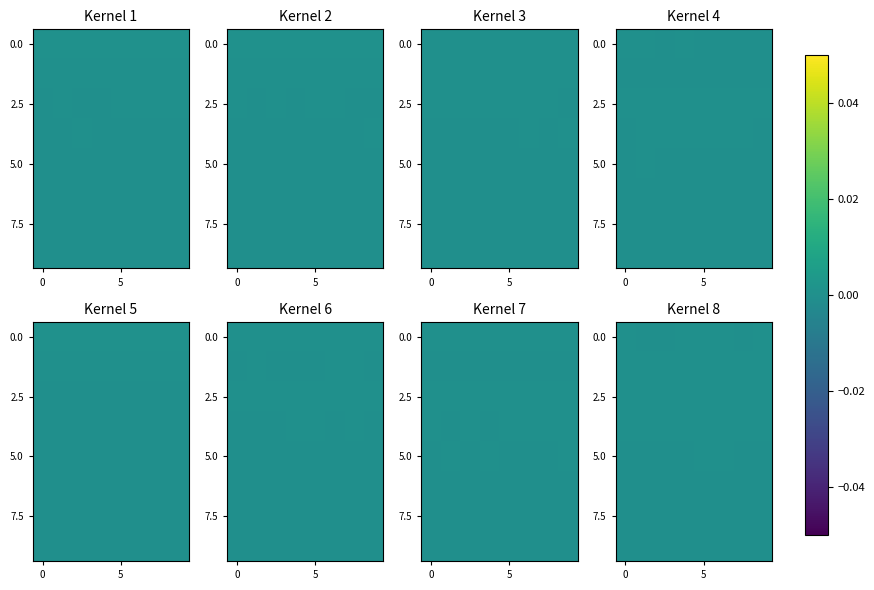

Between 4 and 7, which is larger?

4